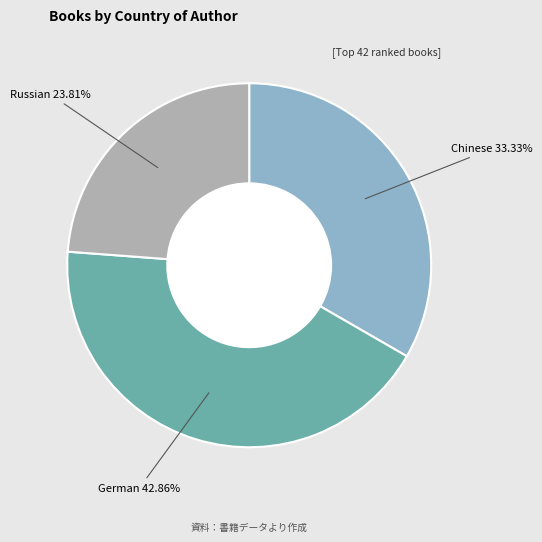

Is there any slice that represents more than half of the pie?

No